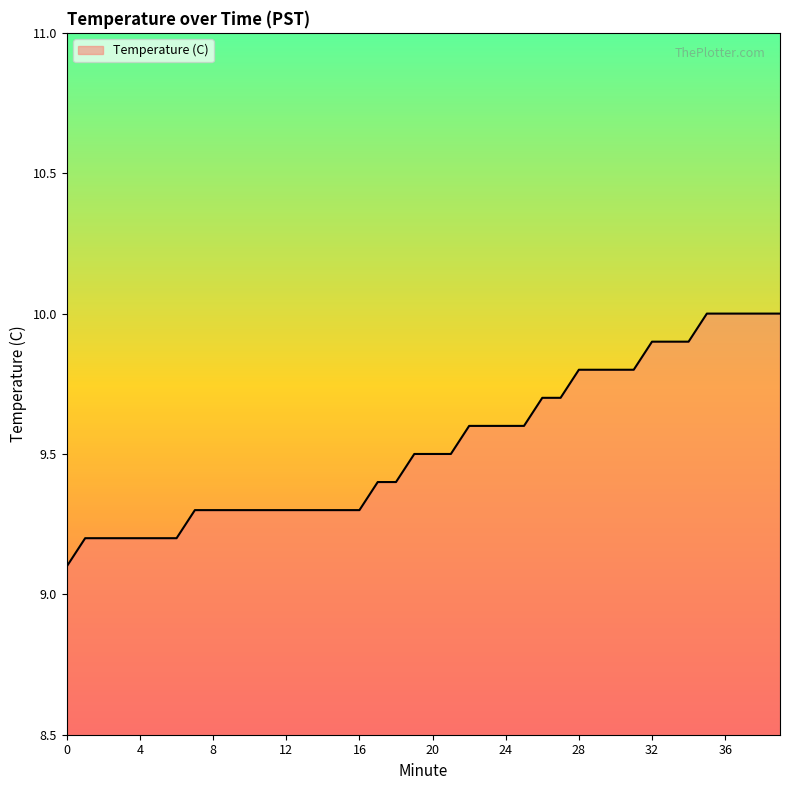

What is the difference between the maximum and minimum values?

0.9